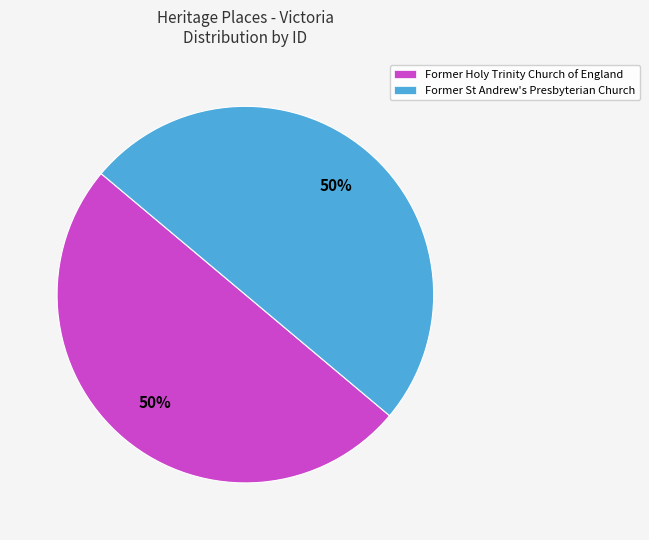

How many segments does this pie chart have?

2